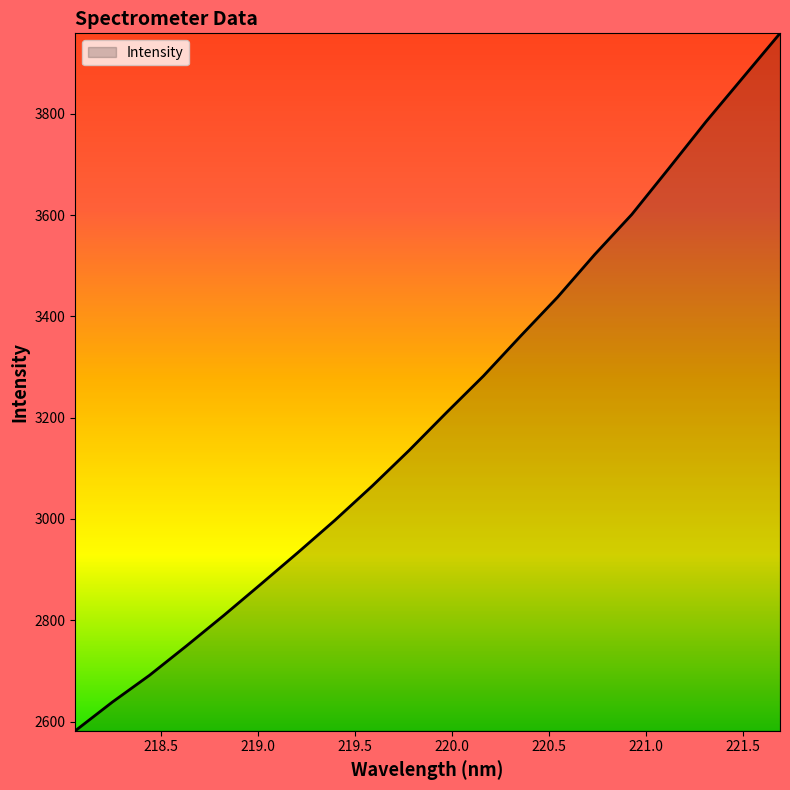

What is the minimum value shown in the chart?

2581.8